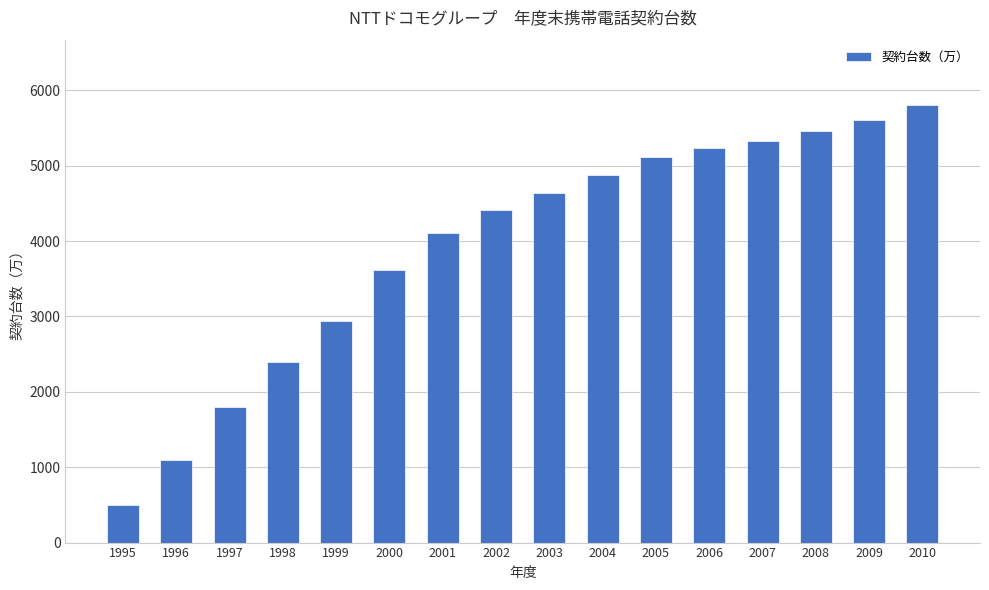

What is the average value?

3931